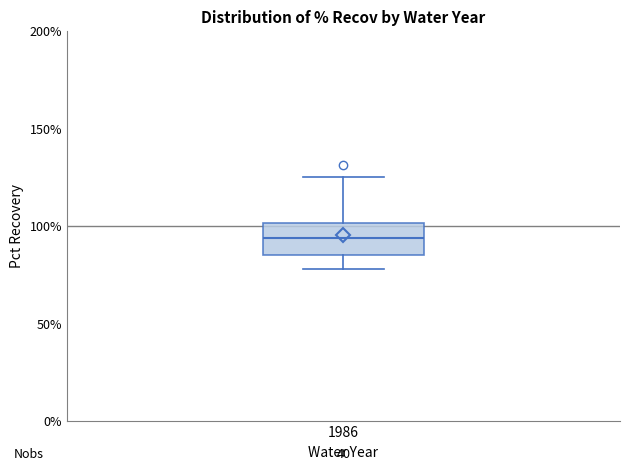

Read this box plot against the y-axis: the position of the median line, the range covered by the box, and the ends of both whiskers. The values are not printed on the chart, so give them approximately, as read against the axis.

median 95, box 85 to 100, whiskers 80 to 125